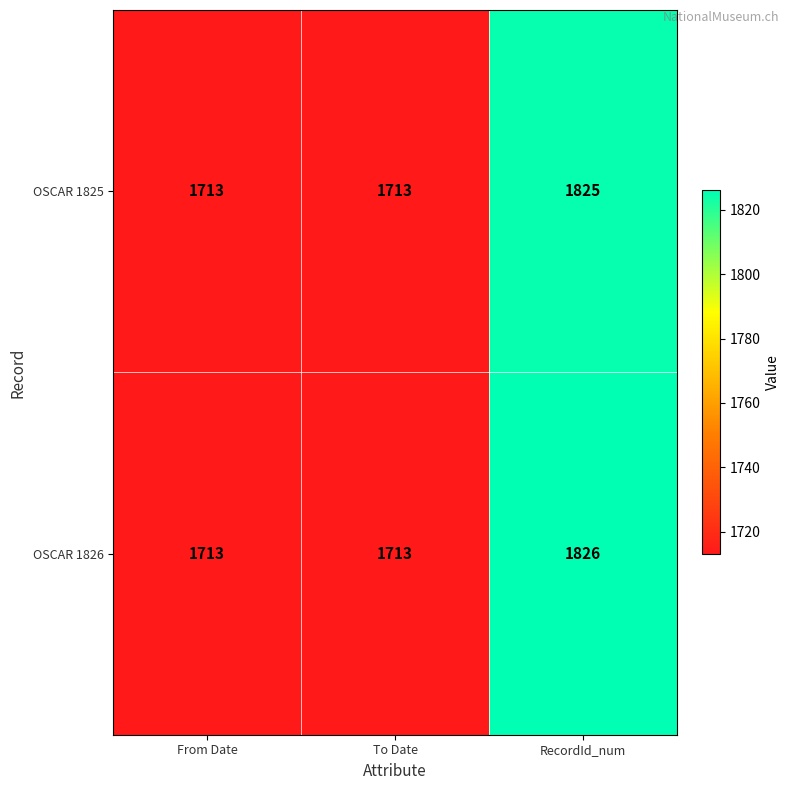

How many series are shown in this chart?

2